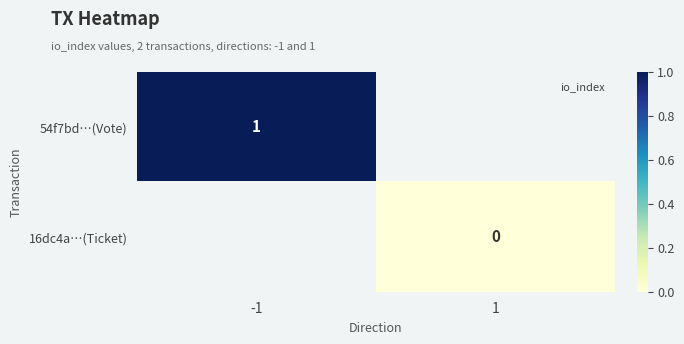

List the series in order of their overall mean, highest first.

54f7bd…(Vote), 16dc4a…(Ticket)